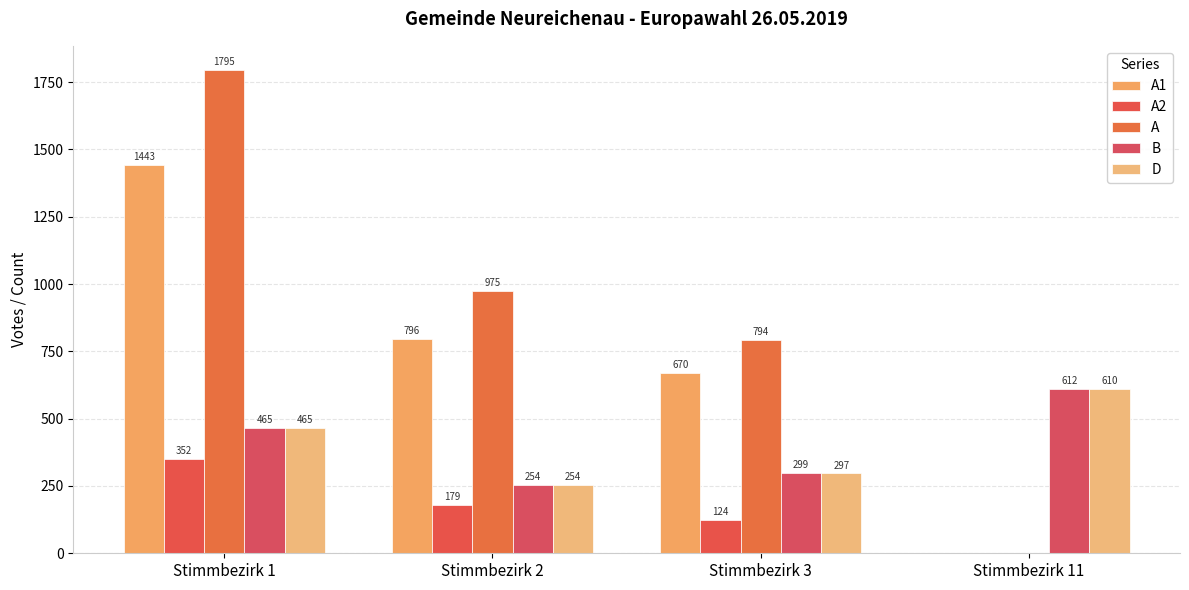

Reading left to right, extract all data points from this chart.

A1: Stimmbezirk 1=1443	Stimmbezirk 2=796	Stimmbezirk 3=670	Stimmbezirk 11=0
A2: Stimmbezirk 1=352	Stimmbezirk 2=179	Stimmbezirk 3=124	Stimmbezirk 11=0
A: Stimmbezirk 1=1795	Stimmbezirk 2=975	Stimmbezirk 3=794	Stimmbezirk 11=0
B: Stimmbezirk 1=465	Stimmbezirk 2=254	Stimmbezirk 3=299	Stimmbezirk 11=612
D: Stimmbezirk 1=465	Stimmbezirk 2=254	Stimmbezirk 3=297	Stimmbezirk 11=610